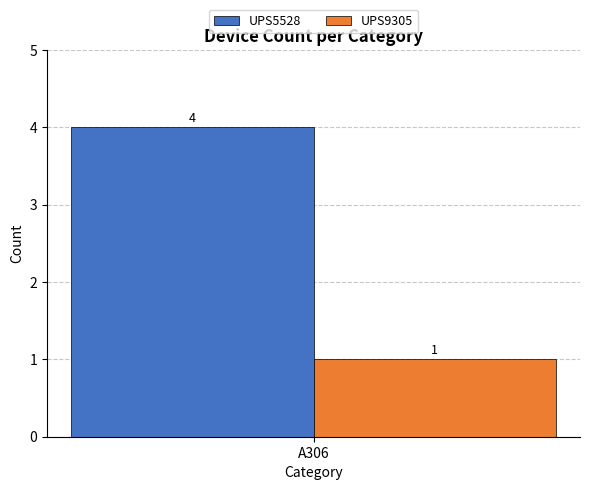

Rank the series by their average value, from lowest to highest.

UPS9305, UPS5528